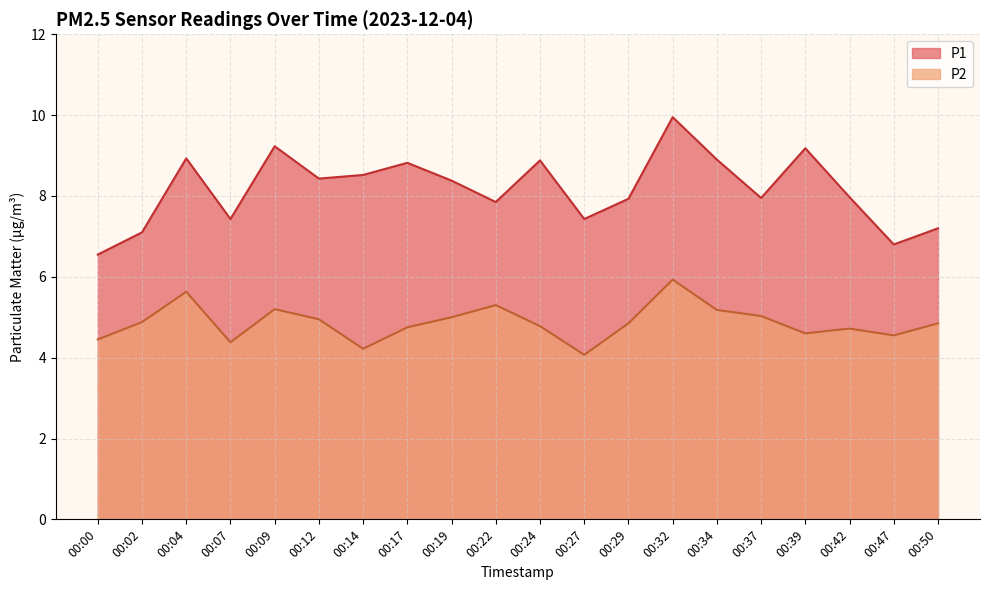

List the series in order of their peak value, lowest first.

P2, P1